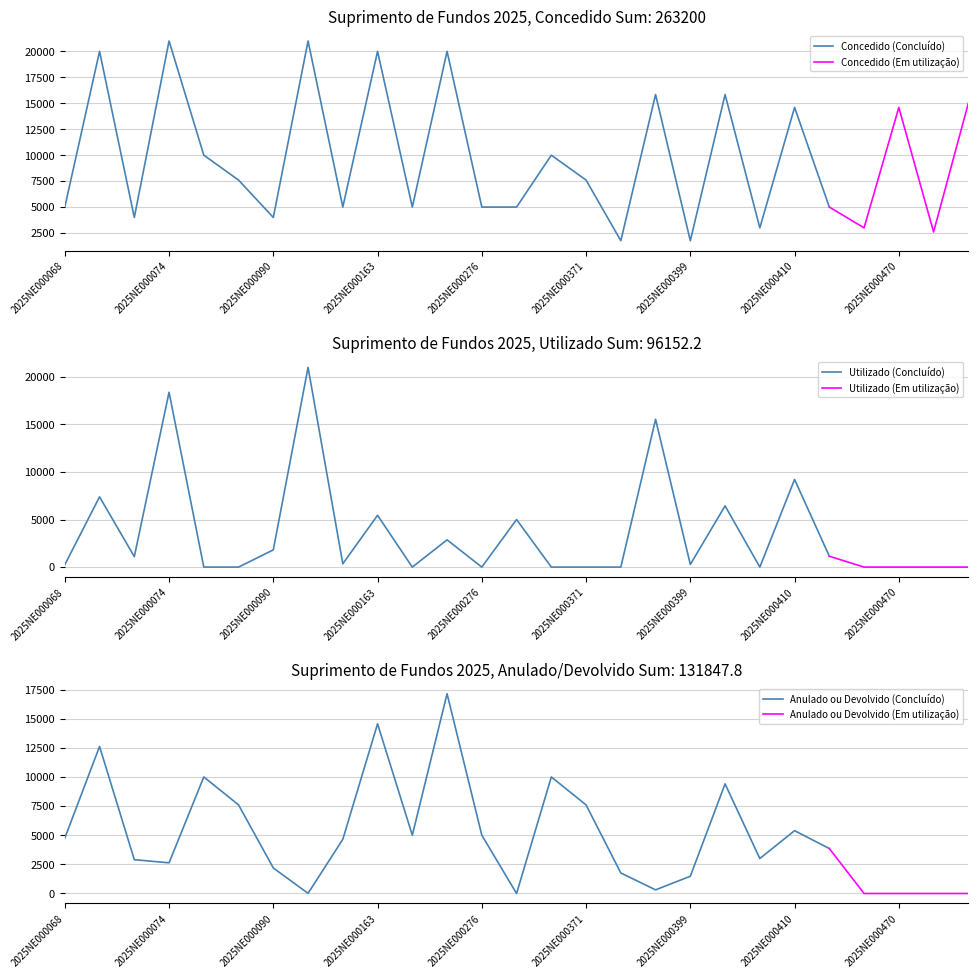

What is the sum of the Utilizado values at 2025NE000397 and 2025NE000399?

280.0